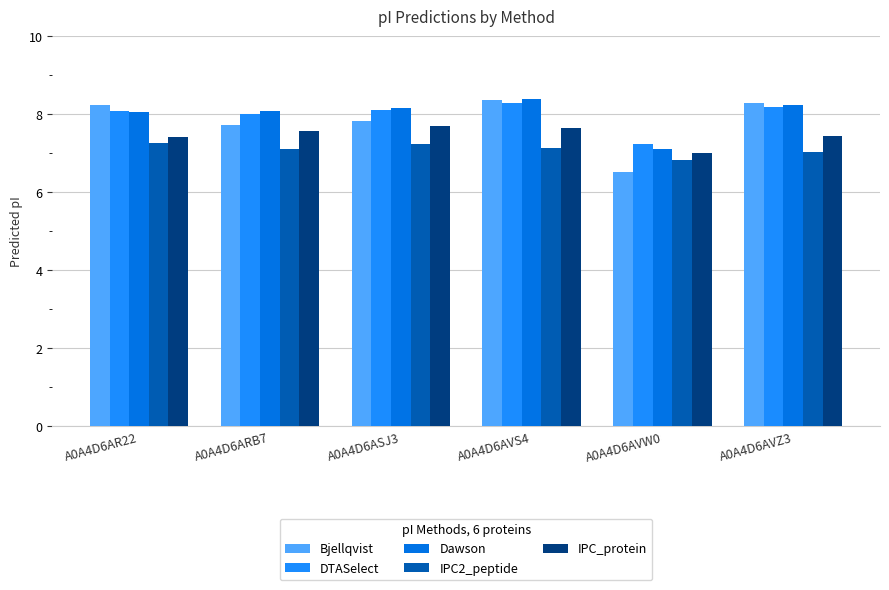

The DTASelect series shows 8.2 at A0A4D6AVZ3. True or false?

True